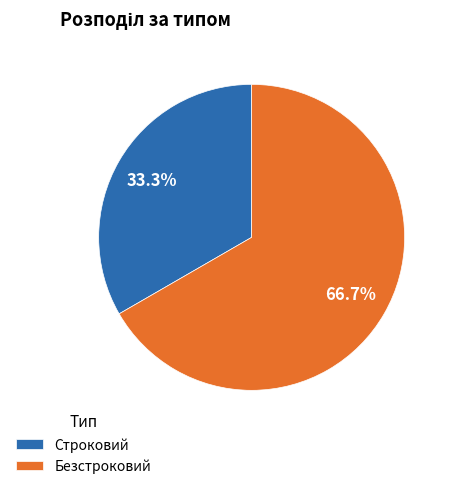

How many segments does this pie chart have?

2